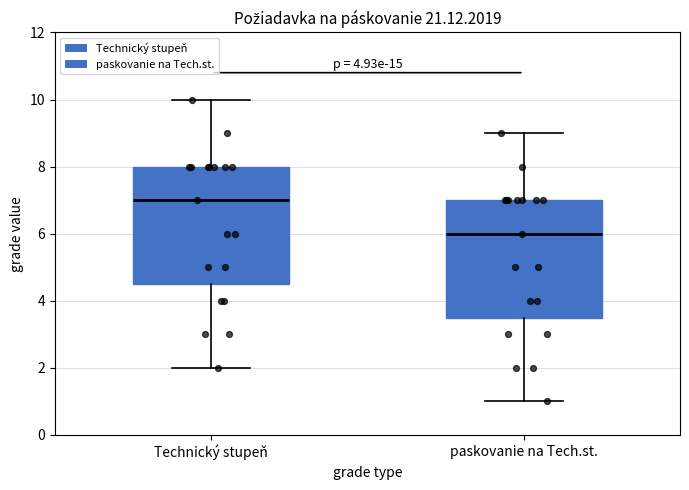

Where does the median line of the box for Technický stupeň sit on the y-axis? The values are not printed on the chart, so give them approximately, as read against the axis.

7.0